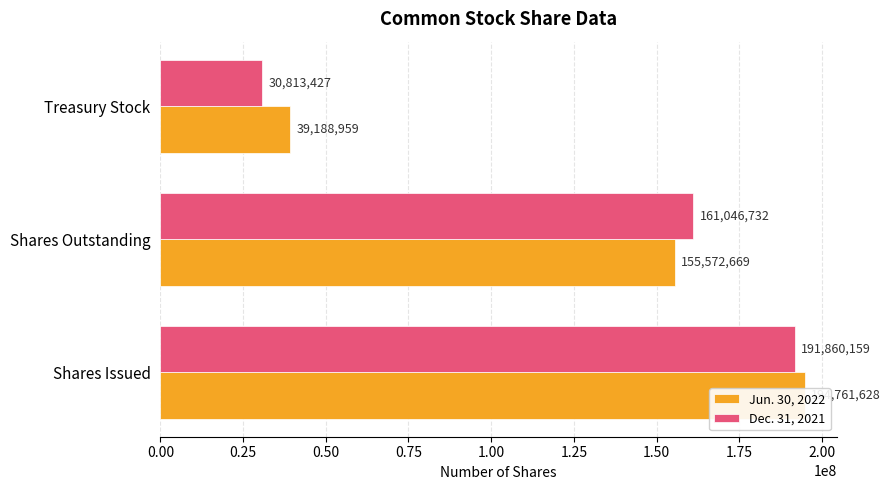

At Treasury Stock, list the series in order from smallest to largest.

Dec. 31, 2021, Jun. 30, 2022